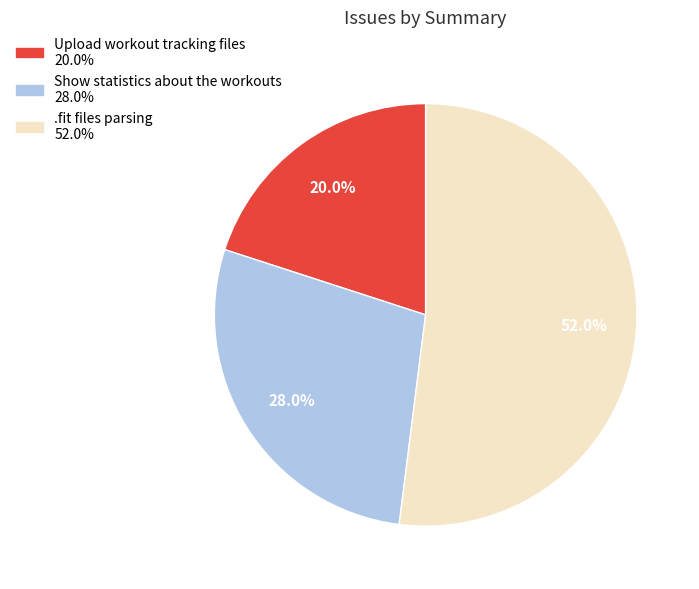

The Upload workout tracking files slice represents 20% of the pie. True or false?

True